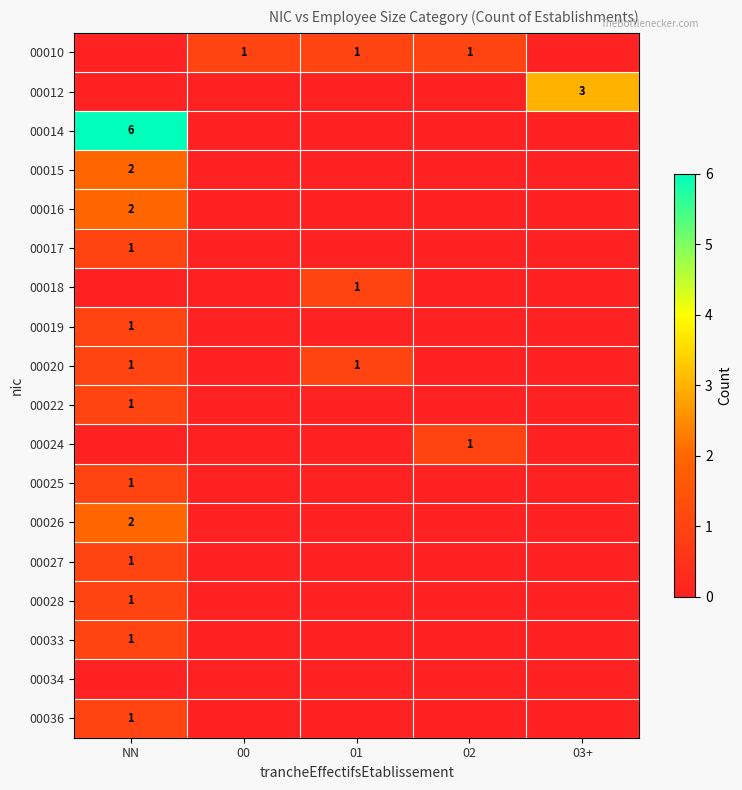

True or false: 00015 has a value of 3 at NN.

False